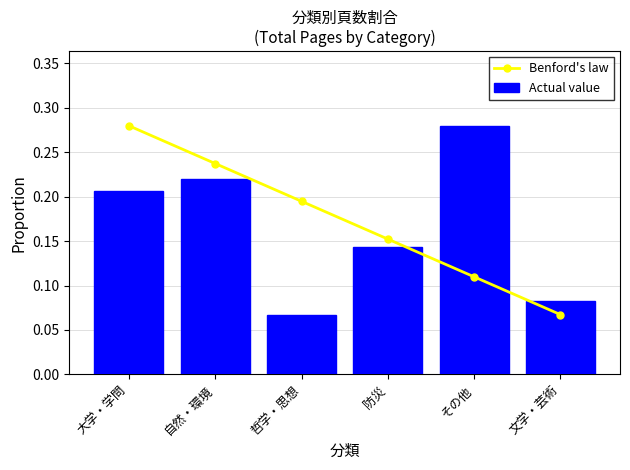

Rank the series by their maximum value, from highest to lowest.

Benford's law, Actual value